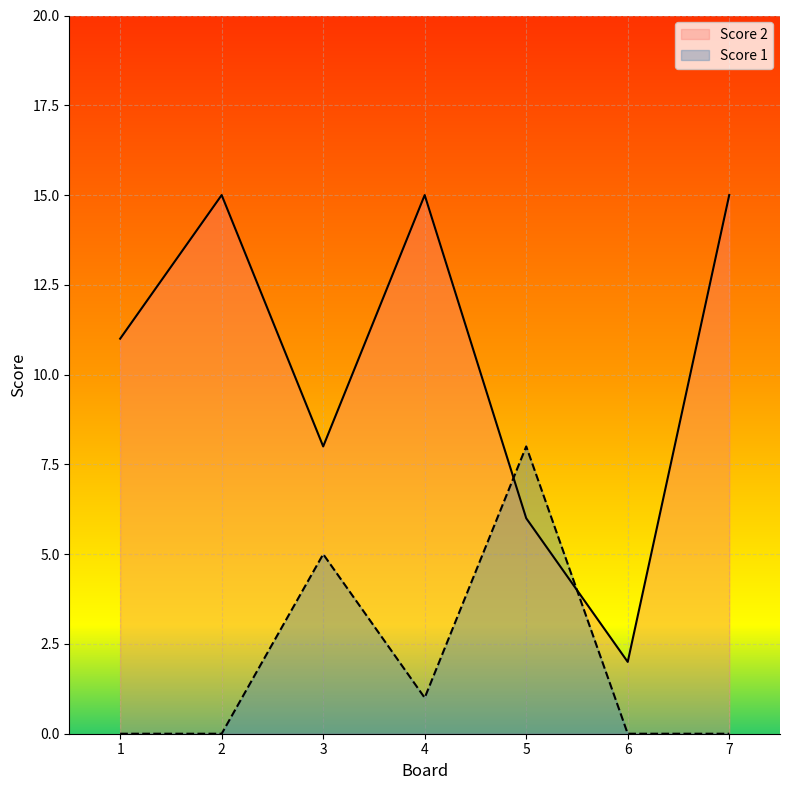

List the series in order of their peak value, highest first.

Score 2, Score 1